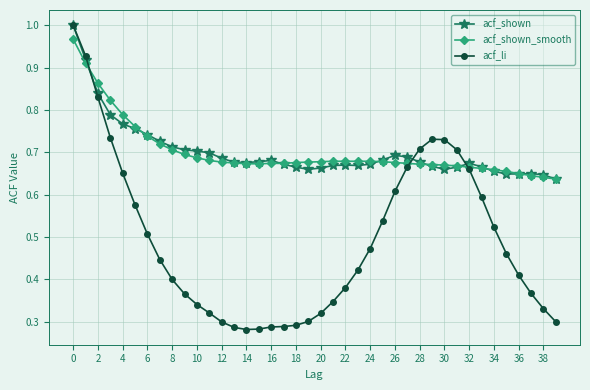

Which series has the largest range (max minus min)?

acf_li